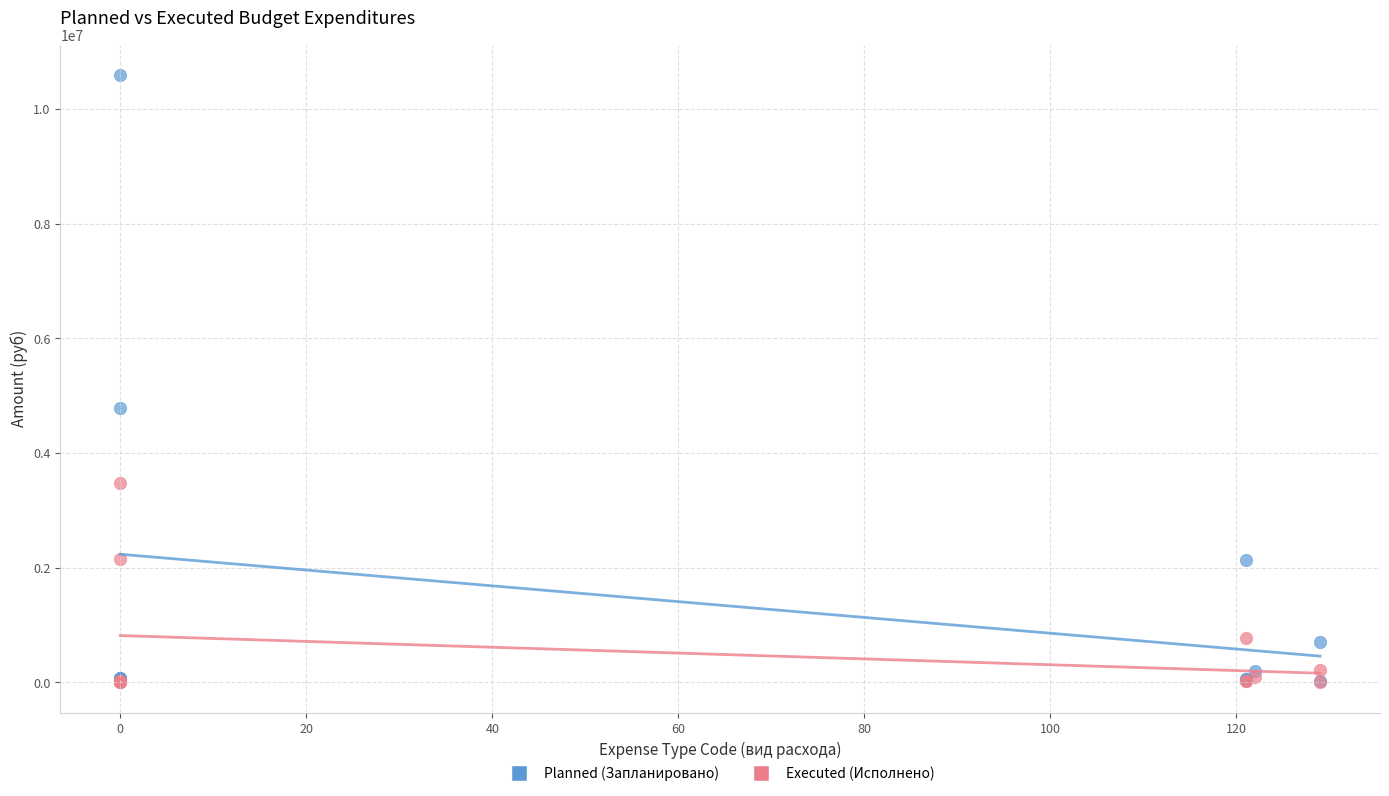

Across all series, what Y value is closest to 5297842?

4785200.0